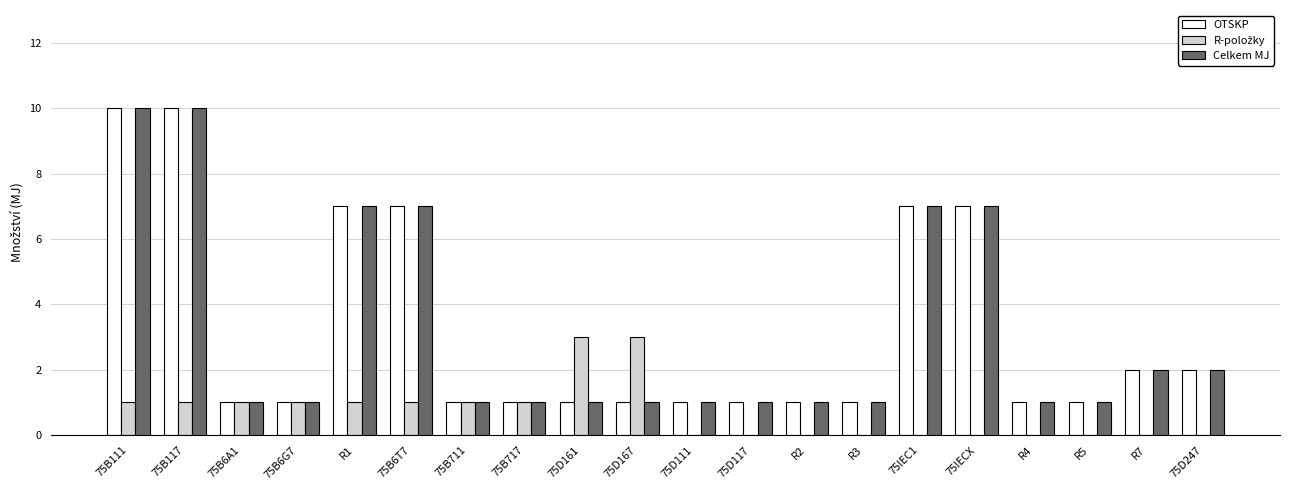

What is the total value across all series at 75IECX?

14